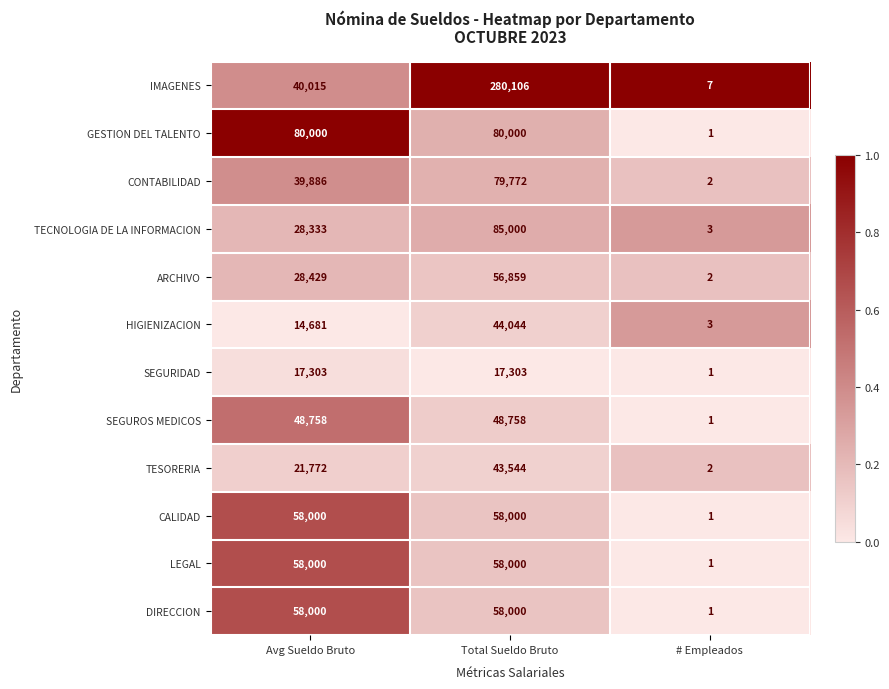

List the labels in order of CONTABILIDAD value, largest first.

Total Sueldo Bruto, Avg Sueldo Bruto, # Empleados